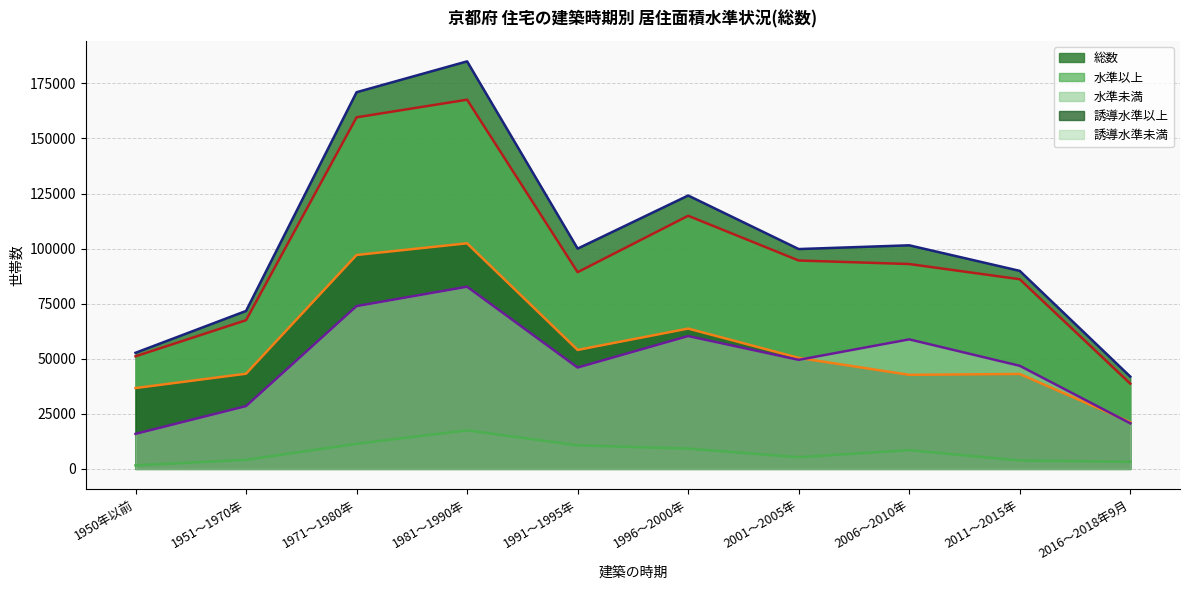

What are all the series names shown in the legend?

総数, 水準以上, 水準未満, 誘導水準以上, 誘導水準未満